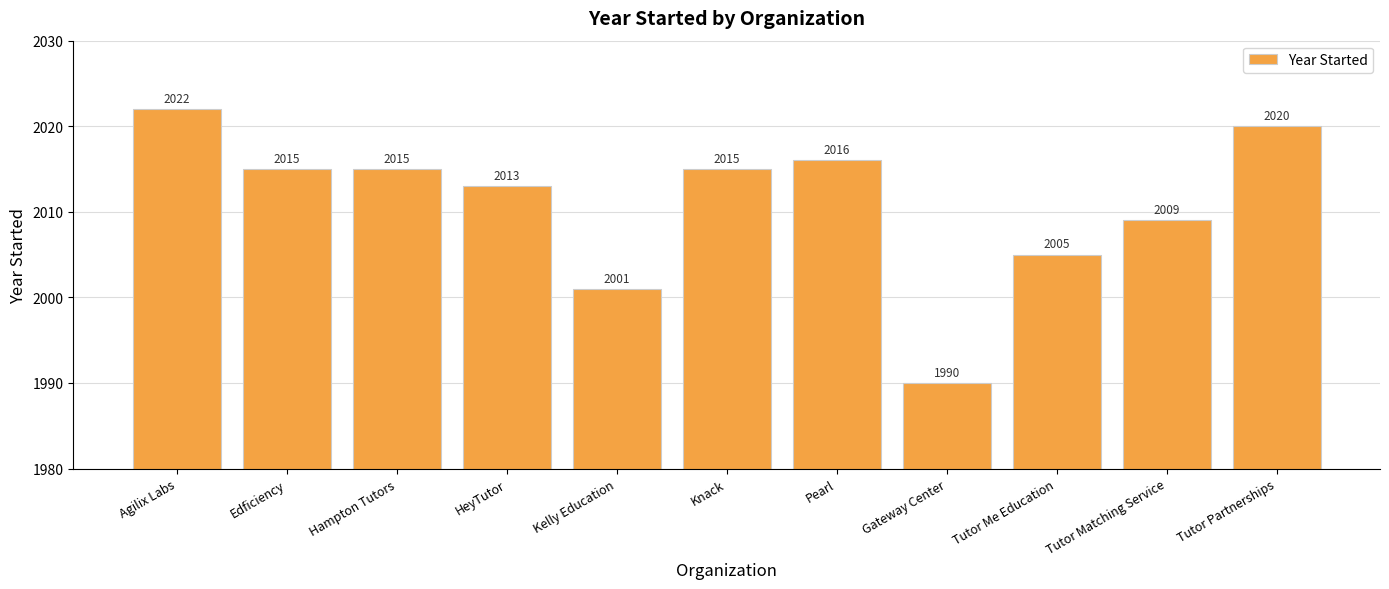

The chart shows a value of 433 at Kelly Education. True or false?

False